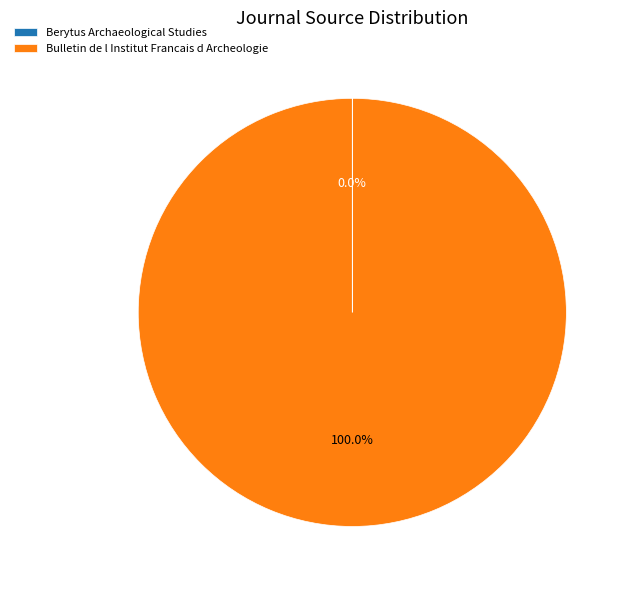

What percentage is the Bulletin de l Institut Francais d Archeologie slice, to the nearest percent?

100%